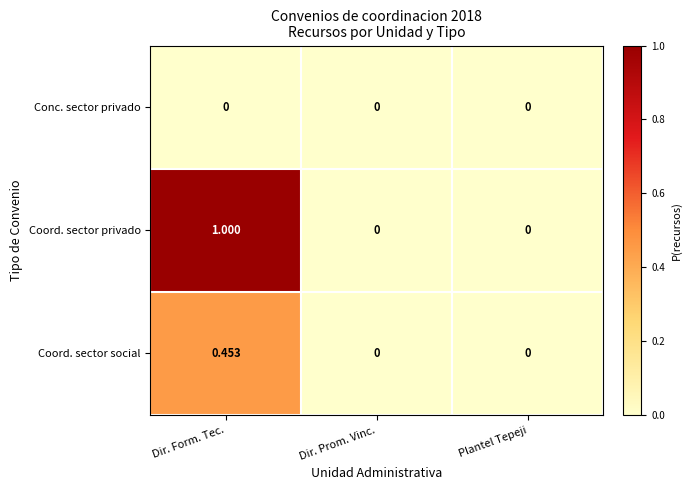

Rank the series by their maximum value, from lowest to highest.

Conc. sector privado, Coord. sector social, Coord. sector privado